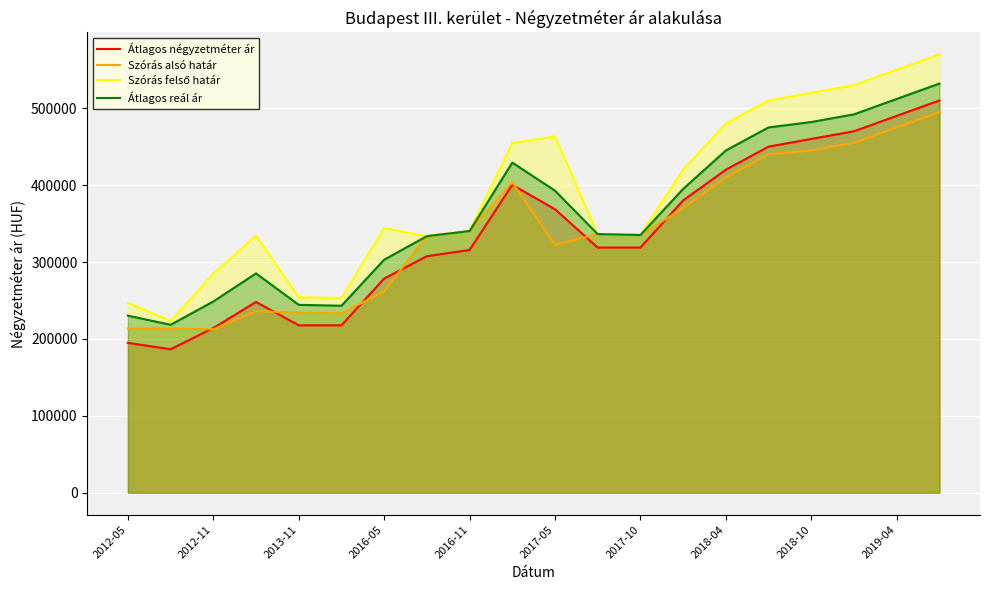

The value of Átlagos reál ár at 2012-05 is 230242. True or false?

True